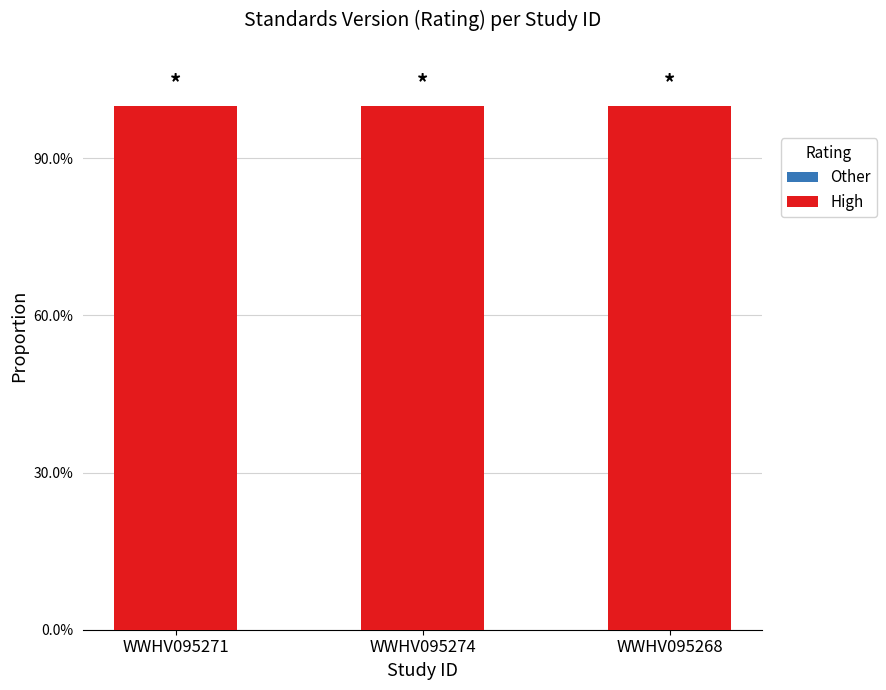

The Other series shows 0 at WWHV095268. True or false?

True